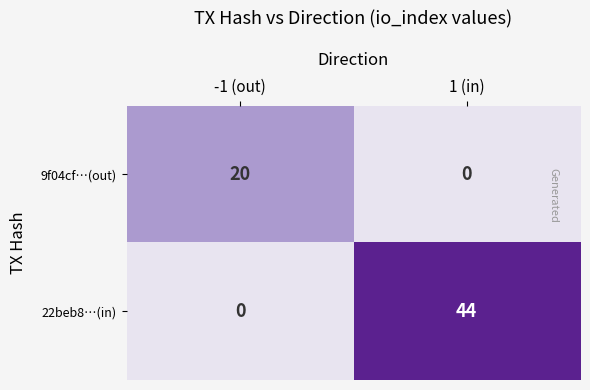

Reading right to left, what are all the values shown in this chart?

9f04cf…(out): 0	20
22beb8…(in): 44	0